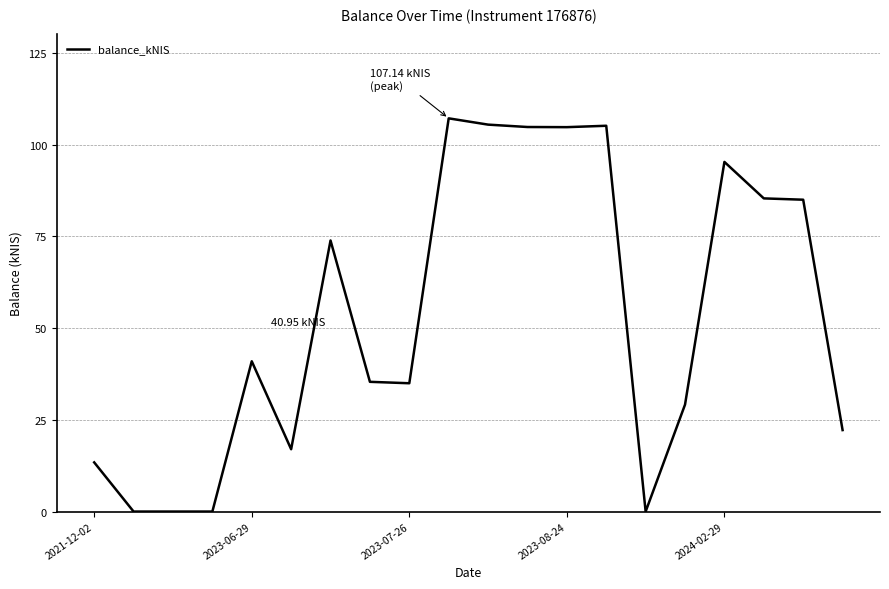

How many values are below 40?

10